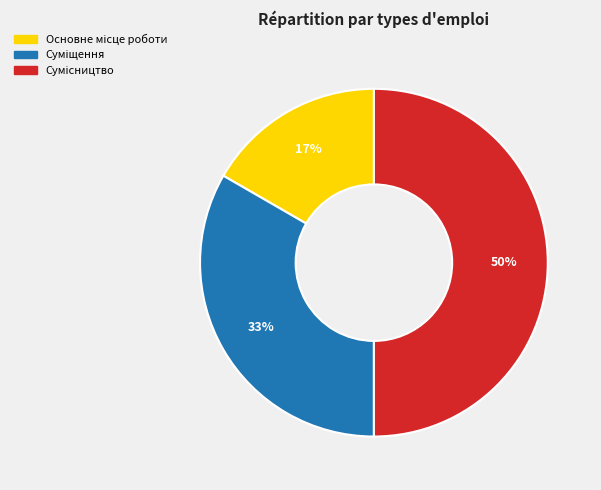

Count the number of slices in the pie.

3